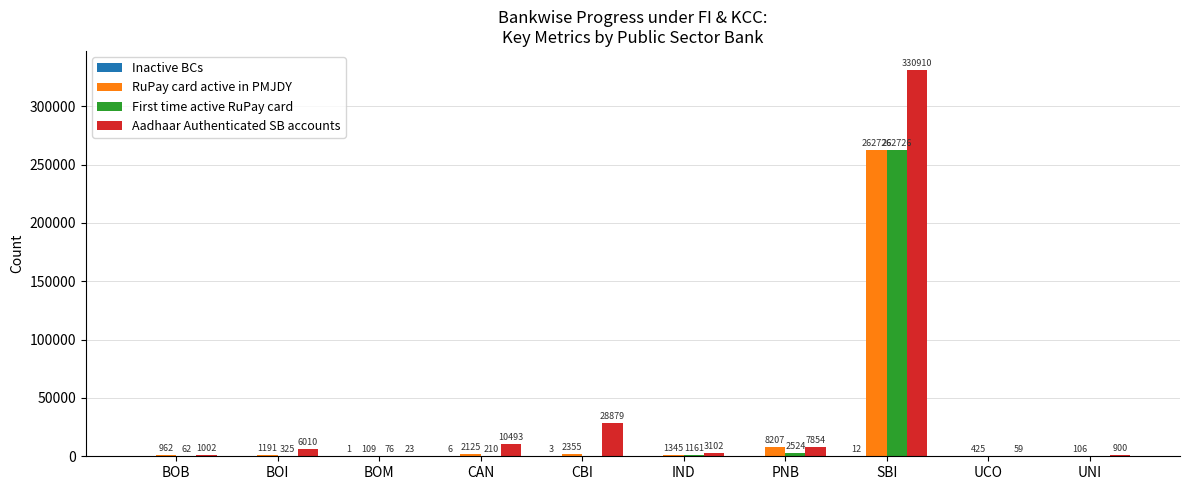

What is the maximum value shown in the chart?

330910